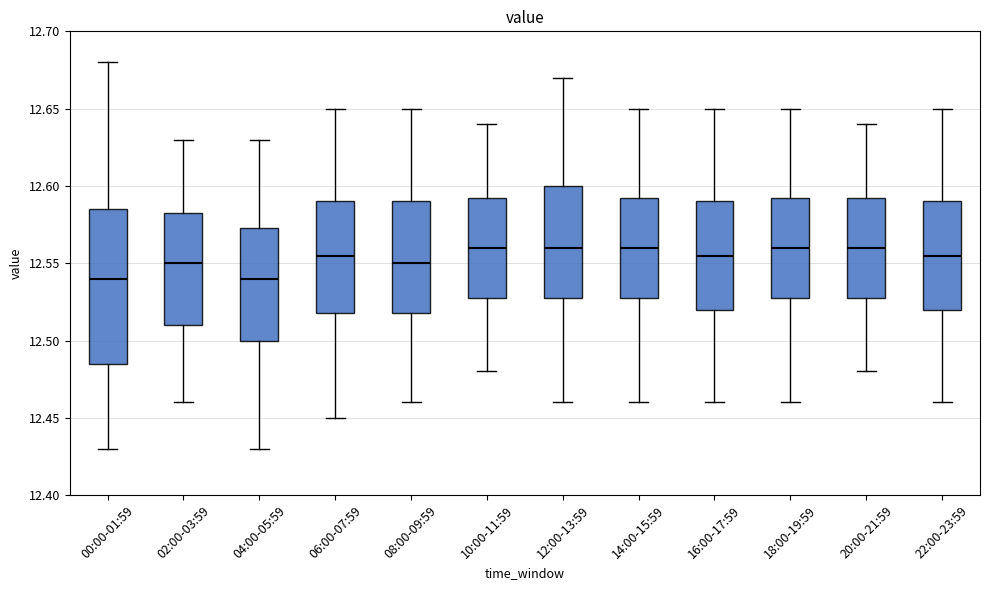

Where is the lower edge of the box for 18:00-19:59 on the y-axis? The values are not printed on the chart, so give them approximately, as read against the axis.

12.530